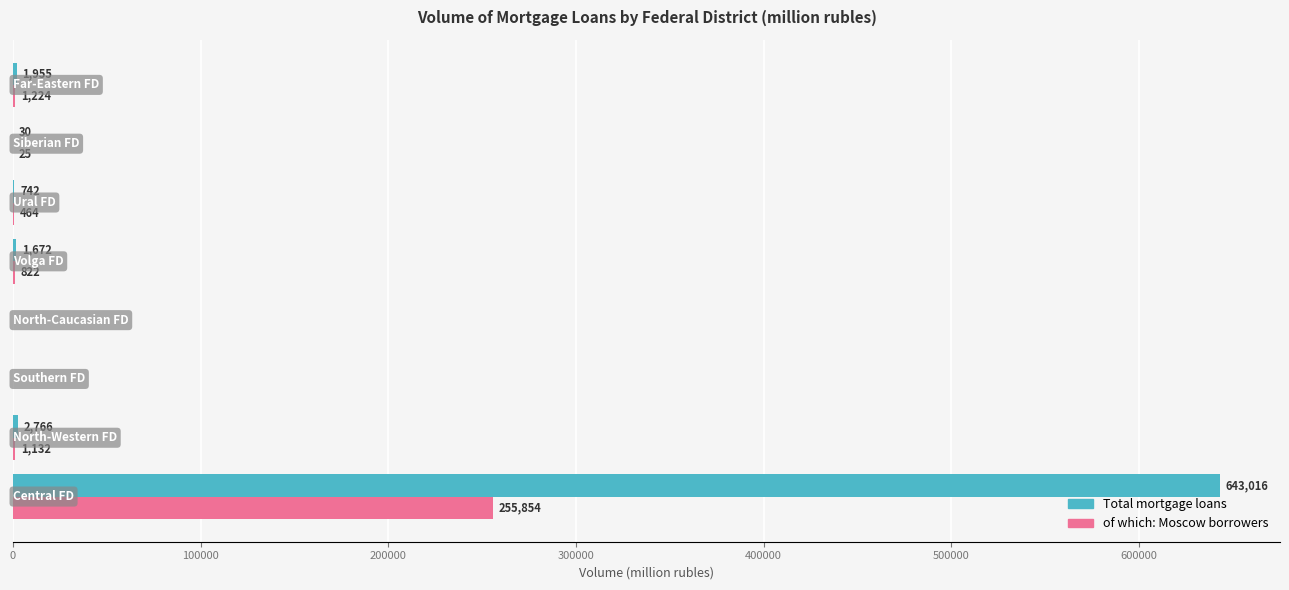

What is the maximum value shown in the chart?

643016